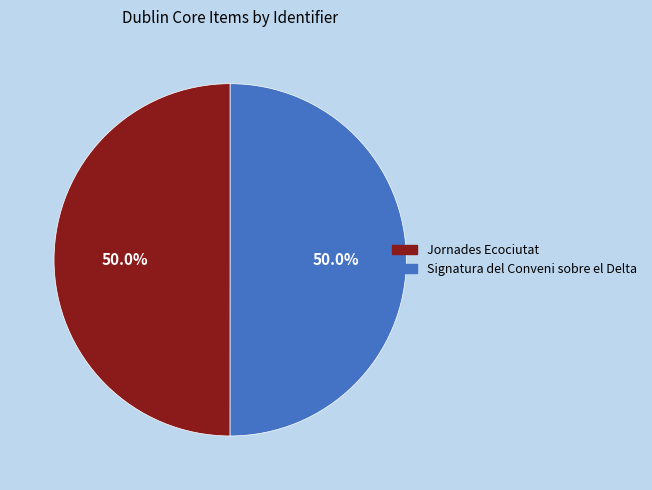

How many segments does this pie chart have?

2